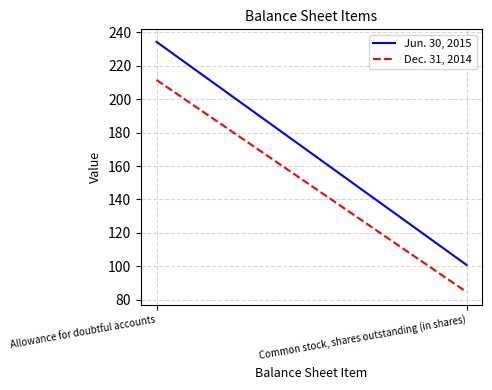

The Dec. 31, 2014 series shows 32.1 at Common stock, shares outstanding (in shares). True or false?

False